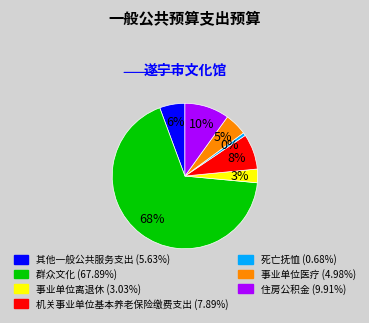

What is the largest slice in the pie chart?

群众文化